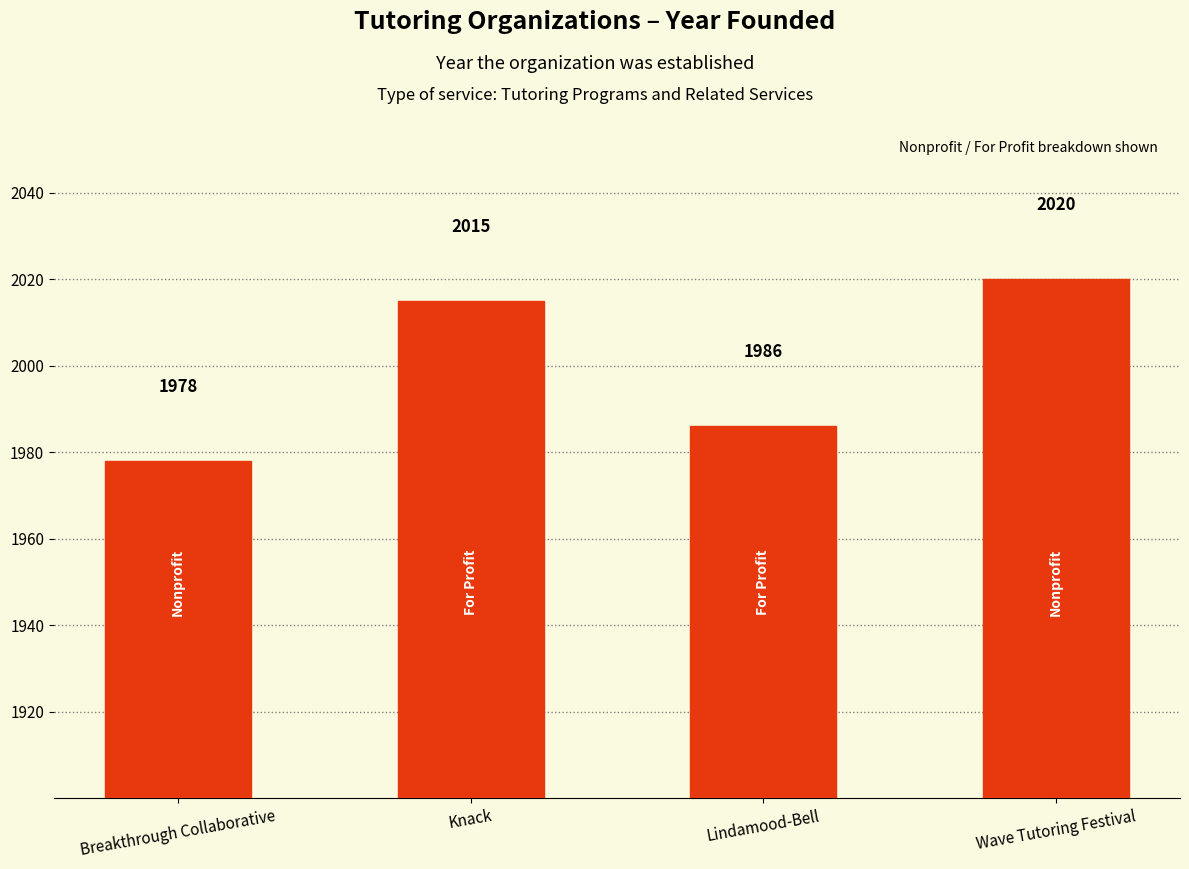

Read the value at Lindamood-Bell, to the nearest 5.

1985